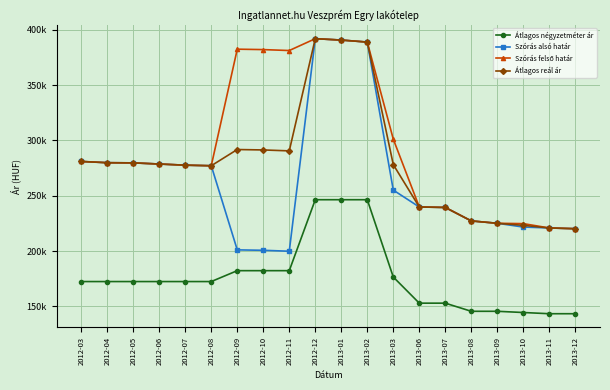

What is the value of the Átlagos reál ár point at the 3rd from the left?

279717